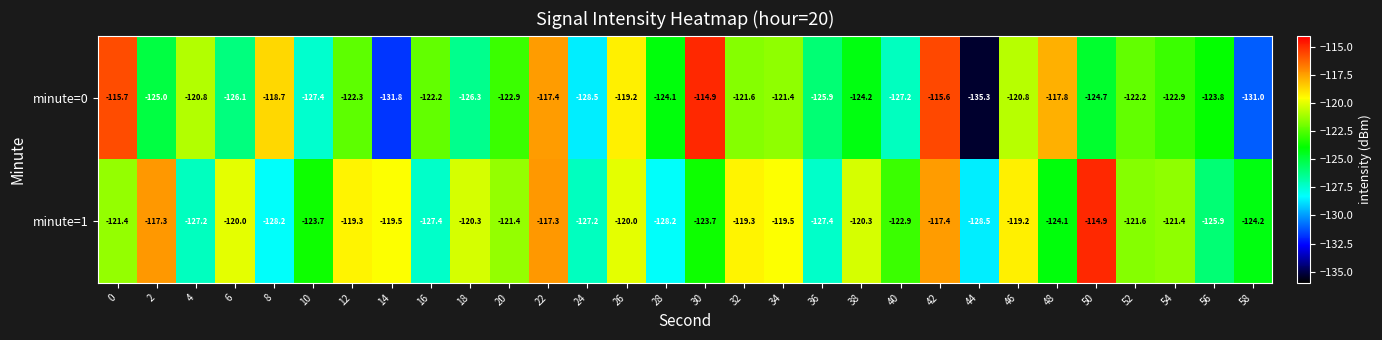

What is the difference between the minute=1 values at 16 and 56?

1.5